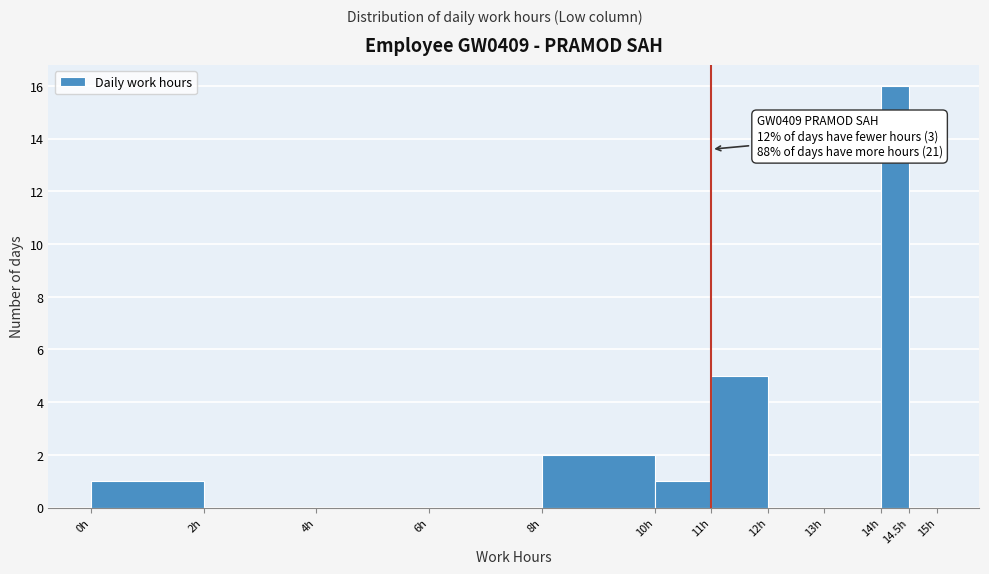

Over which range of the x-axis is the bar tallest?

14.0 to 14.5